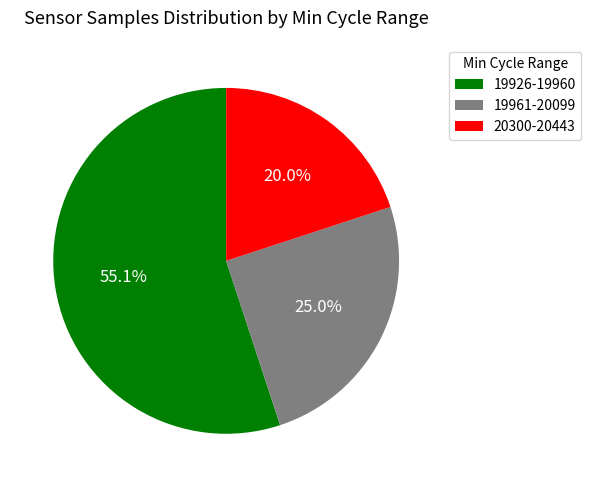

Does any single category account for the majority?

Yes